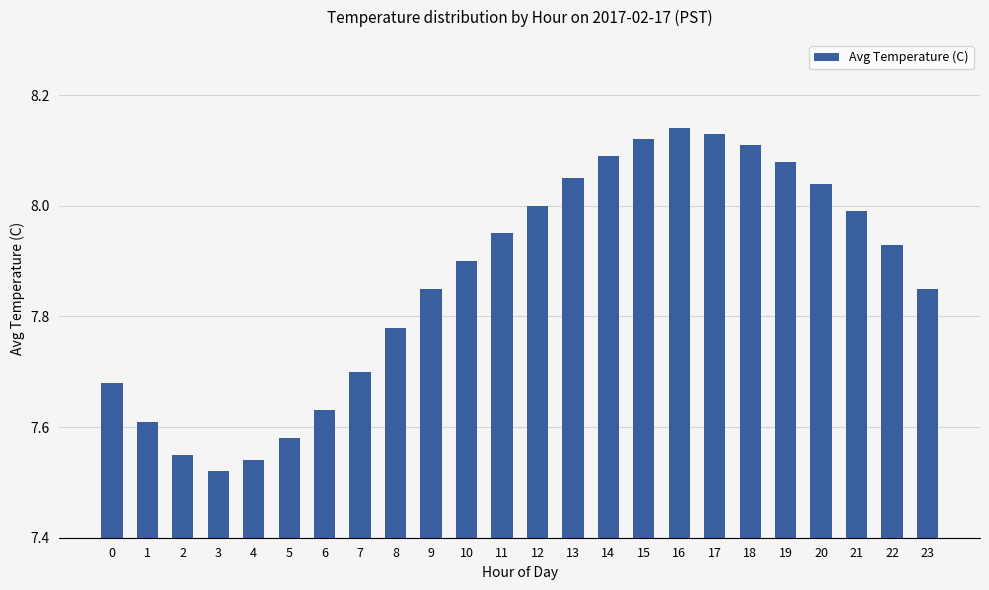

What is the change in value from 4 to 6?

+0.1